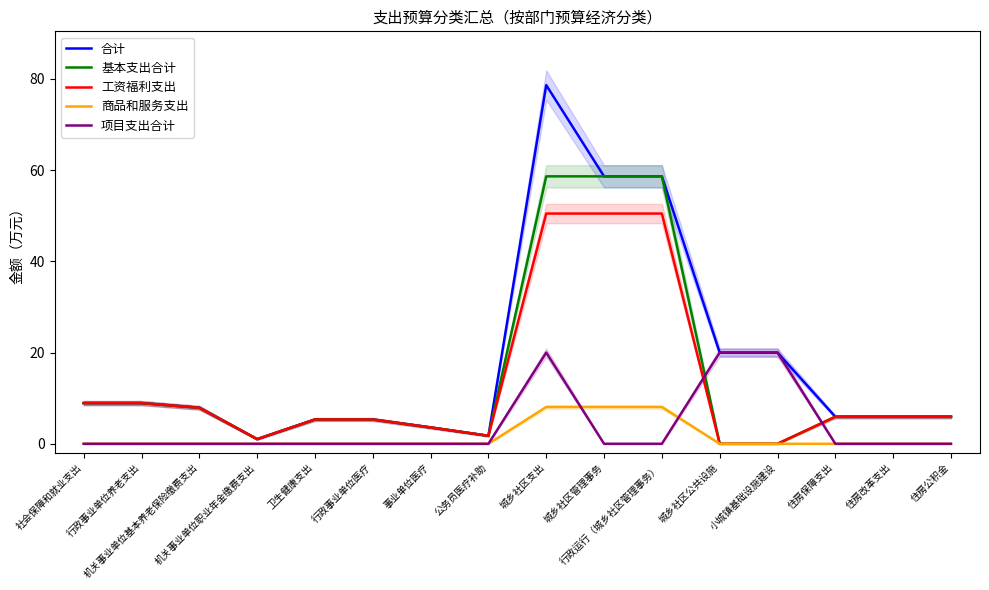

True or false: 基本支出合计 has more than 0 points higher than both neighbors.

False